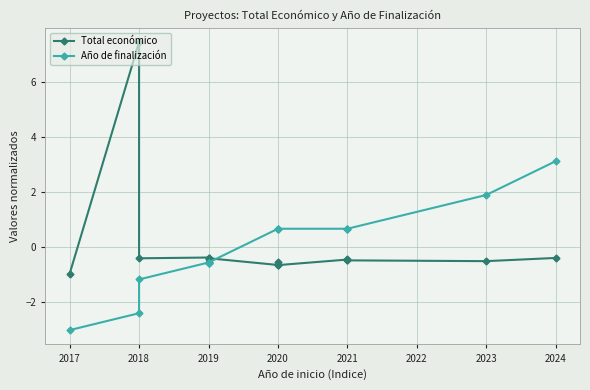

How many values in the Total económico series exceed 0?

1